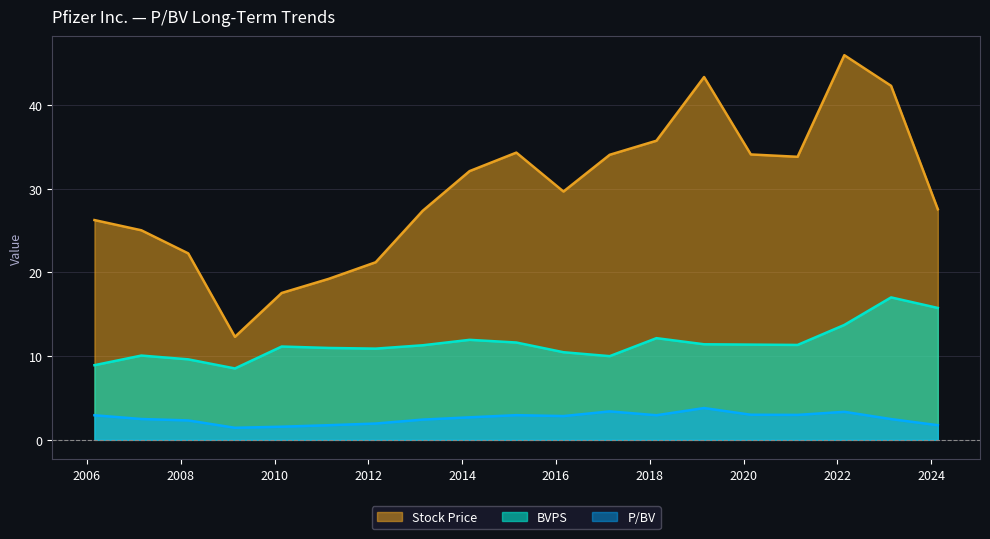

Which series has the largest range (max minus min)?

Stock Price